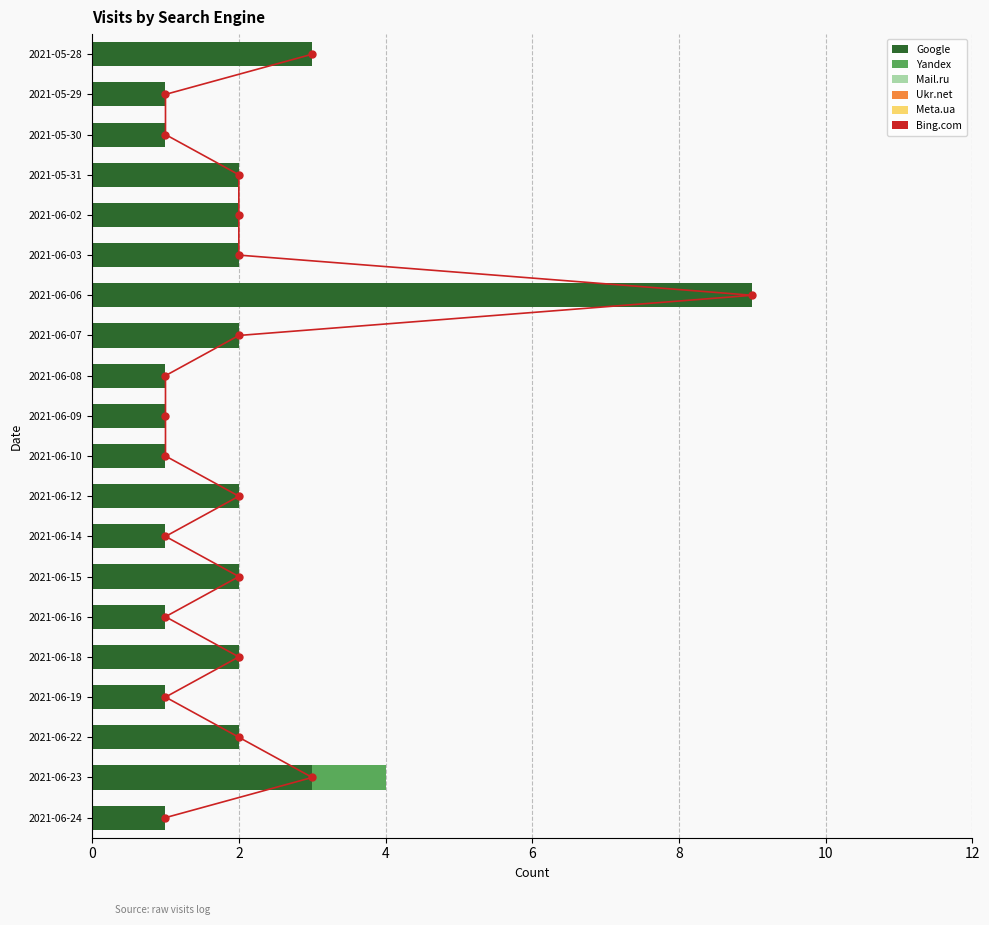

What is the highest value of the Google series?

9